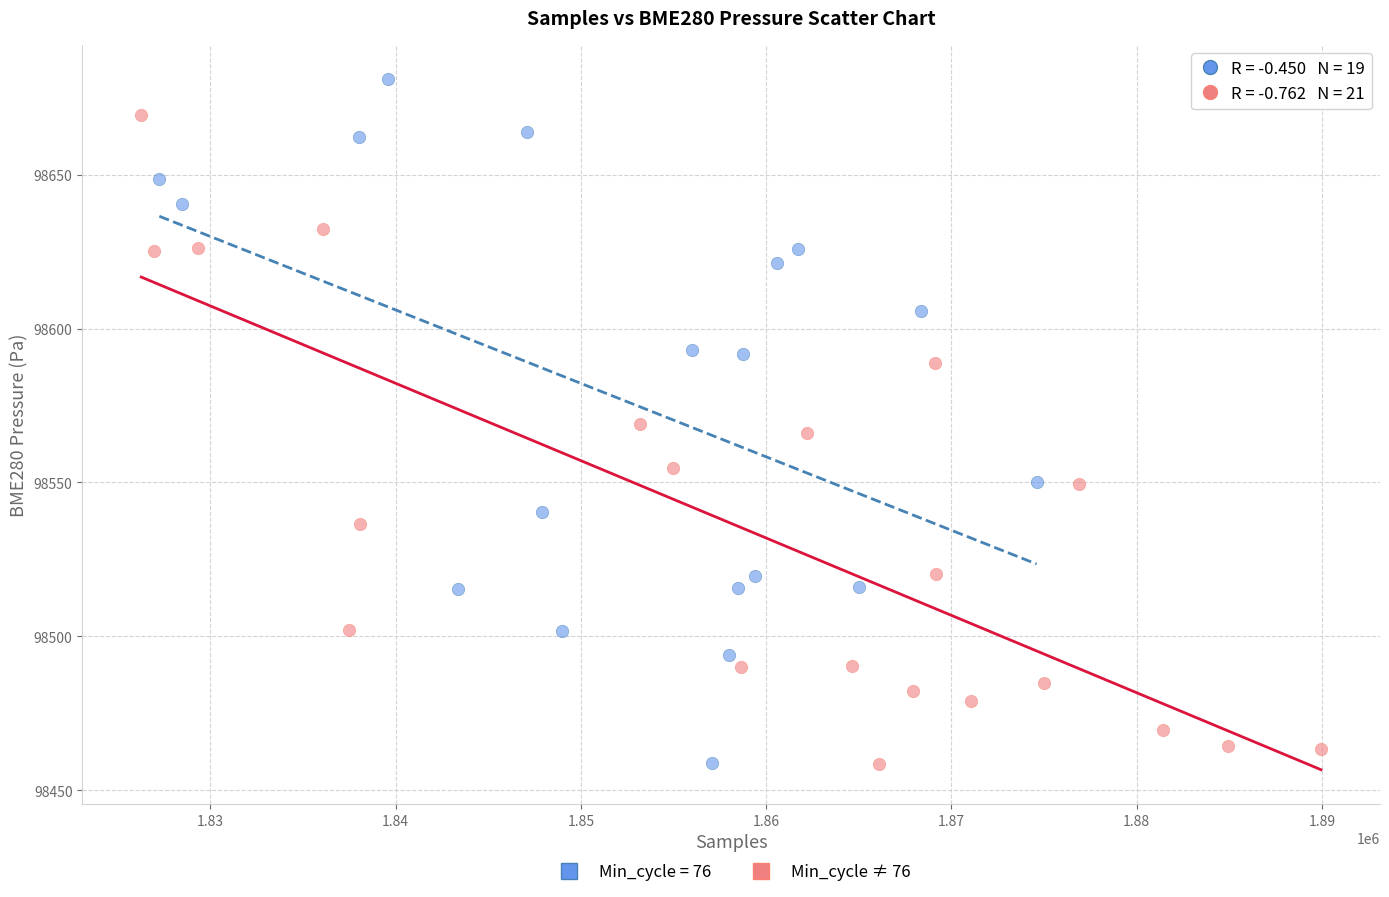

Which series contains the highest Y value?

Min_cycle = 76